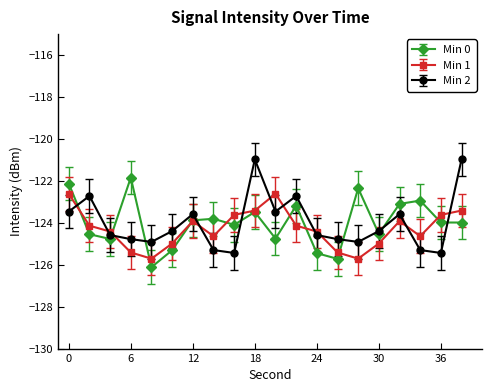

After their last crossing, which series has the higher values: Min 1 or Min 2?

Min 2